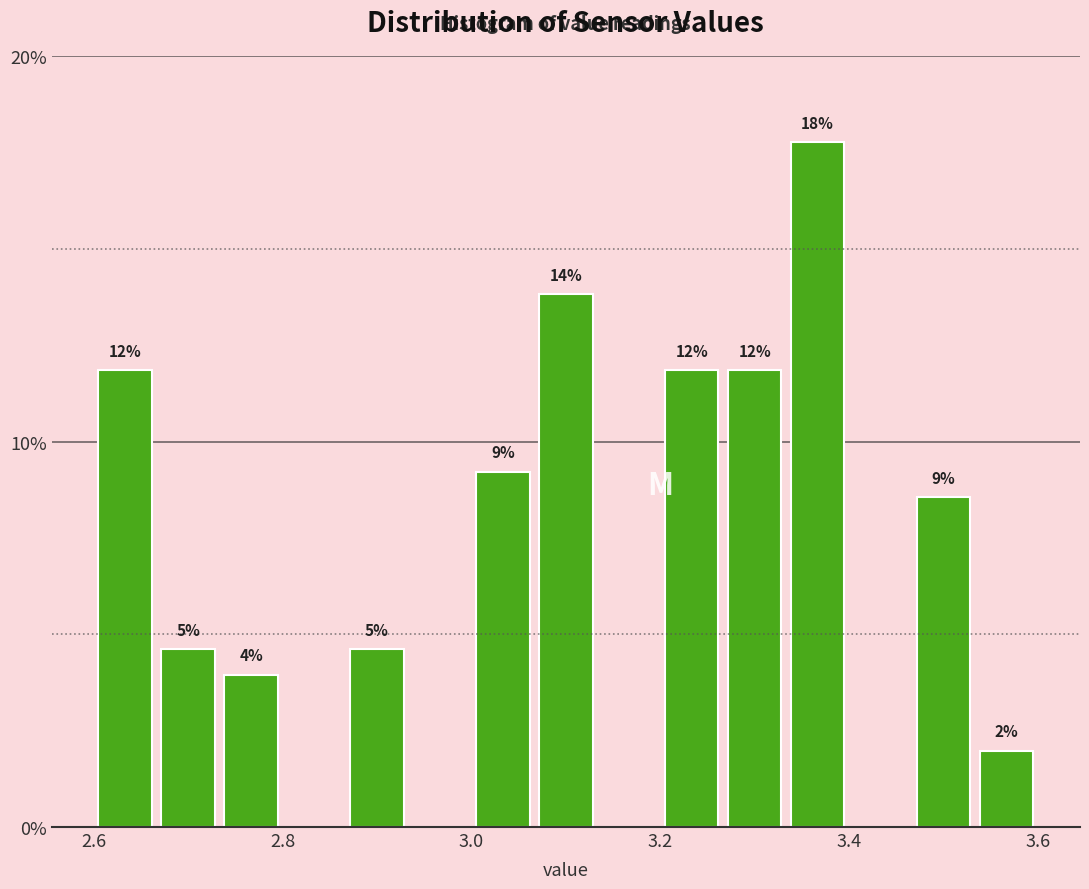

Read against the x-axis, roughly where is the centre of the tallest bar?

3.36